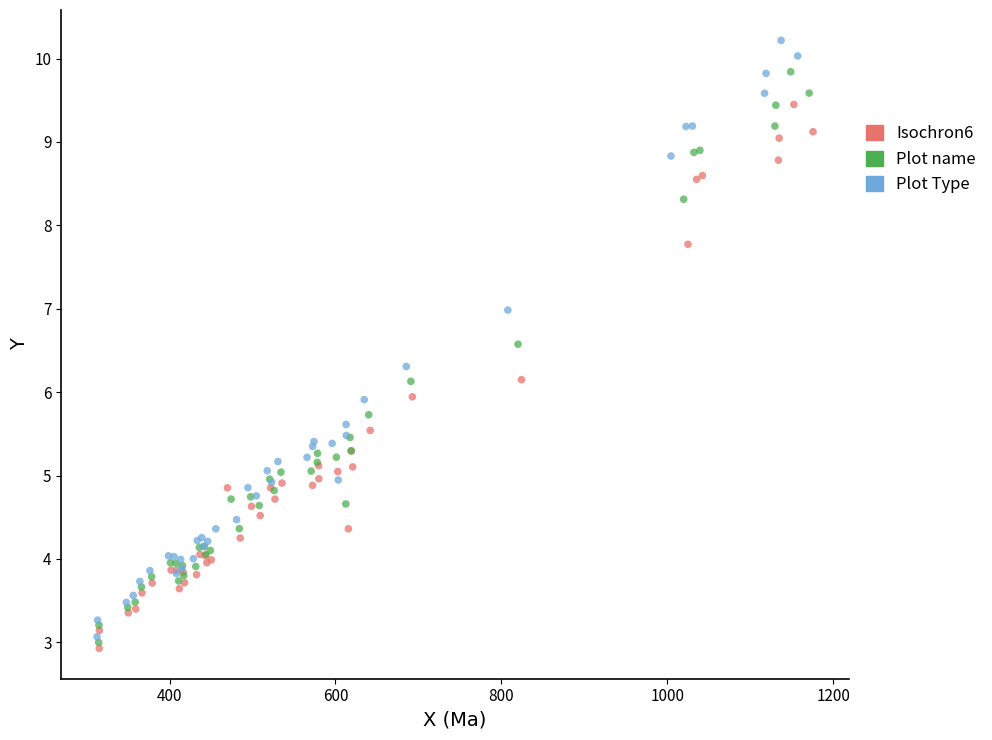

Which series has the largest Y range (max minus min)?

Plot Type